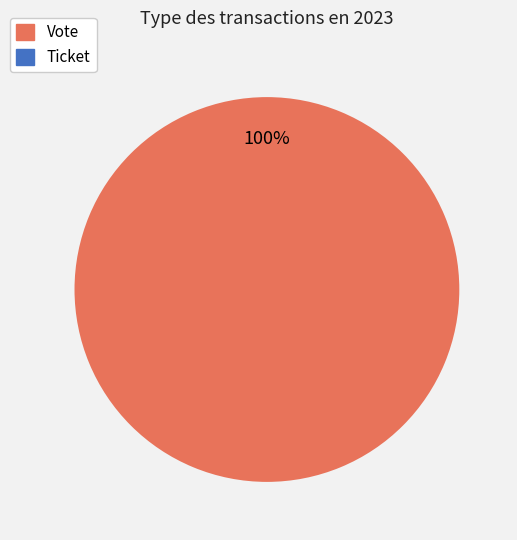

What is the total percentage of Ticket and Vote?

100.0%